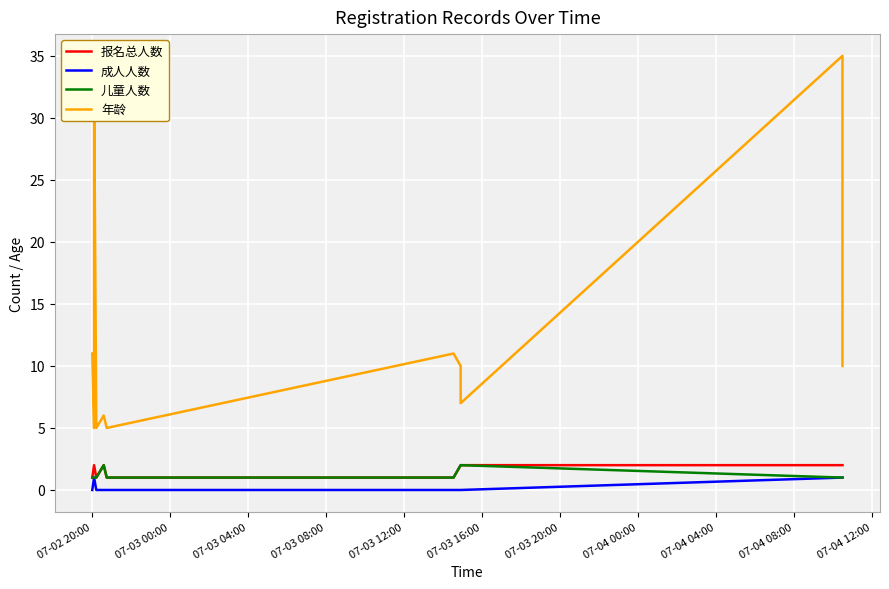

At which label is 成人人数 closest to 0?

07-02 20:00